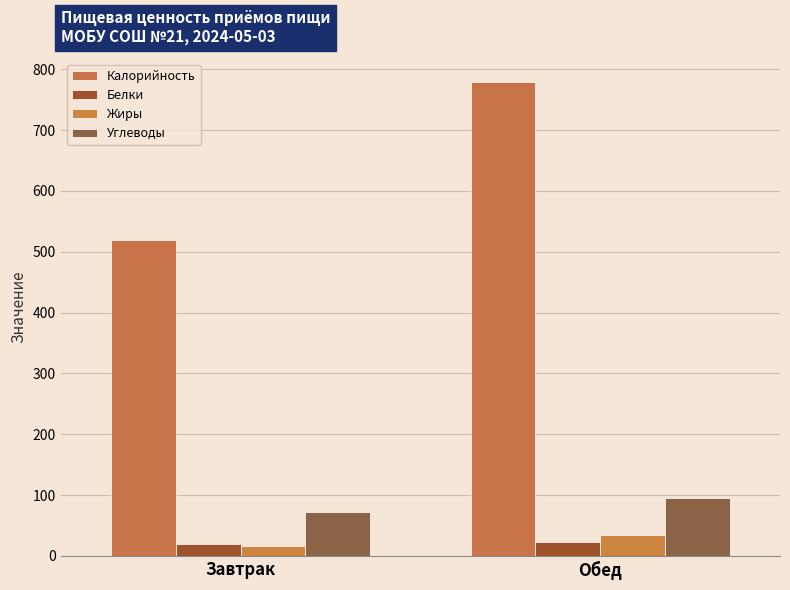

What is the spread (max minus min) of values at Завтрак?

502.8